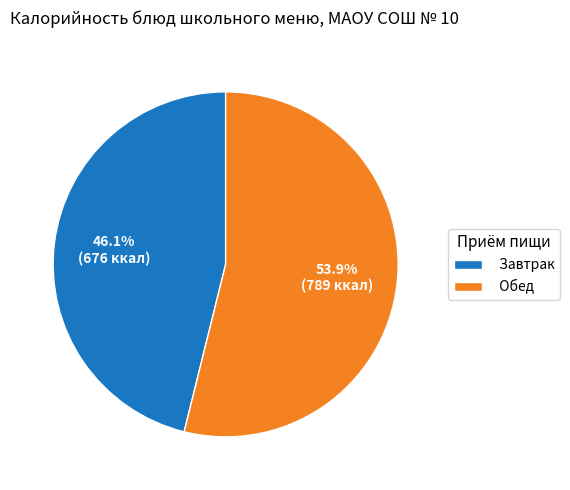

Between Обед and Завтрак, which is larger?

Обед